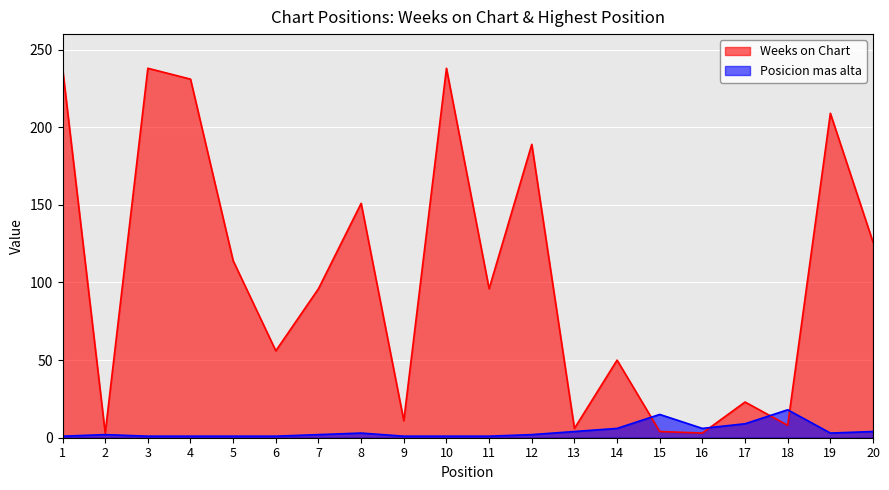

The Posicion mas alta series shows 1 at 20. True or false?

False